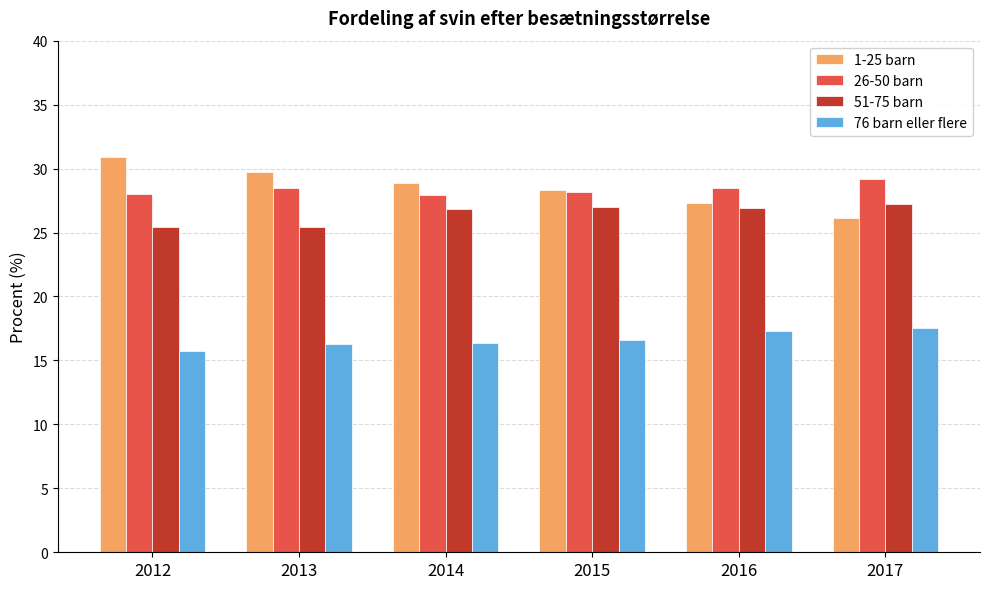

What is the average value of the 26-50 barn series?

28.4